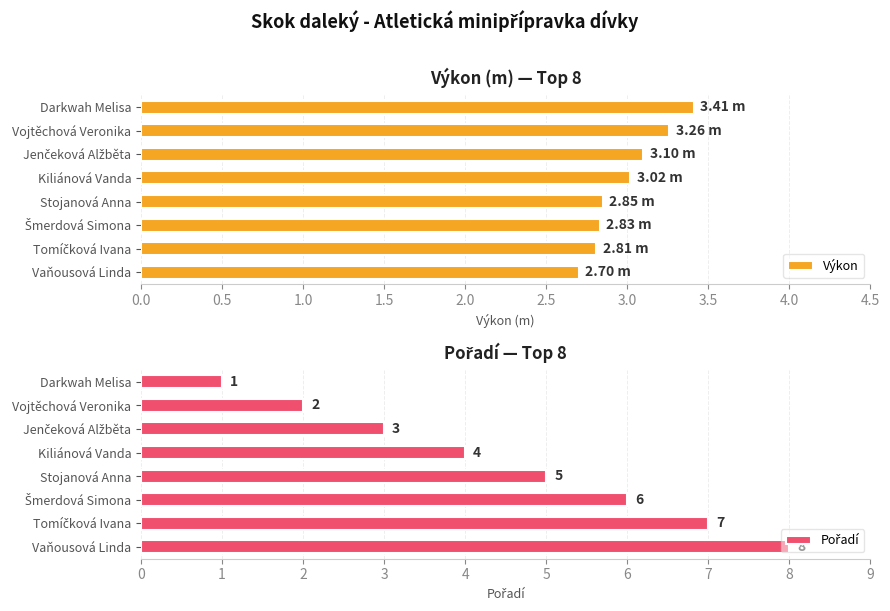

What is the sum of all Výkon values?

24.0